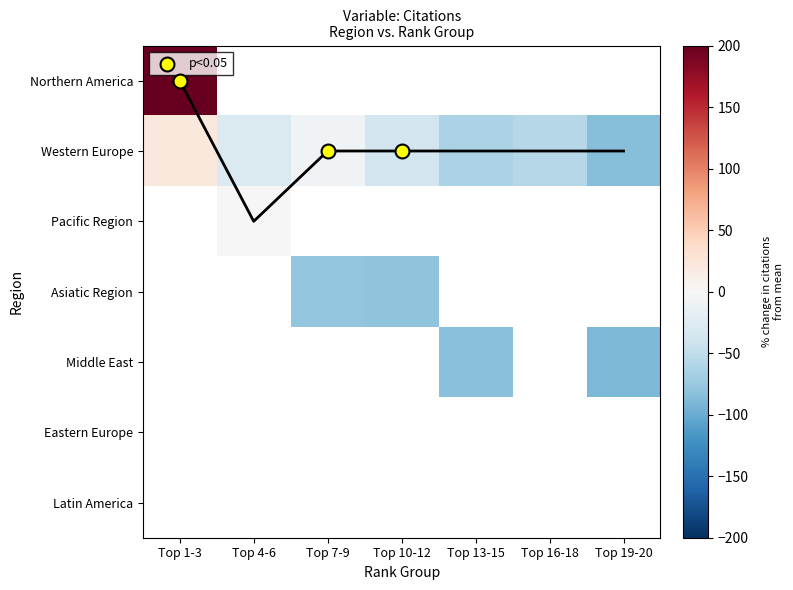

Between Top 4-6 and Top 1-3, which is larger?

Top 1-3